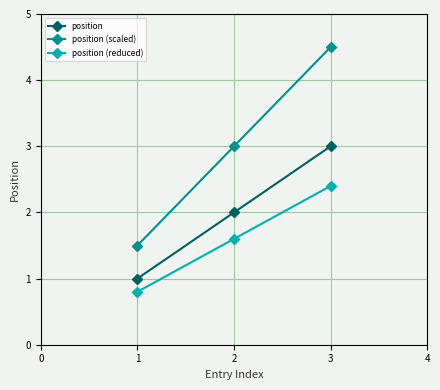

Which series has the widest spread of values?

position (scaled)